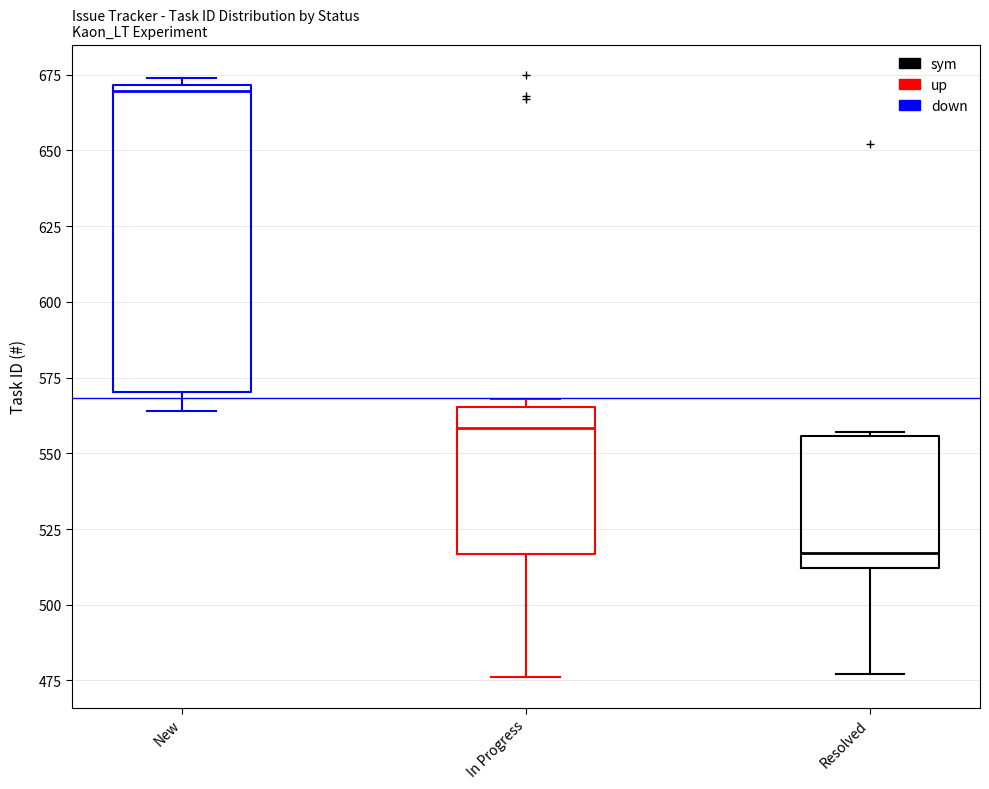

Reading left to right, read every box against the y-axis: the position of its median line, the range the box covers, and the ends of its whiskers. The values are not printed on the chart, so give them approximately, as read against the axis.

New: median 670 (just below the box's upper edge), box 570 to 670, whiskers 565 to 675
In Progress: median 560, box 515 to 565, whiskers 475 to 570
Resolved: median 515, box 510 to 555, whiskers 475 to 555